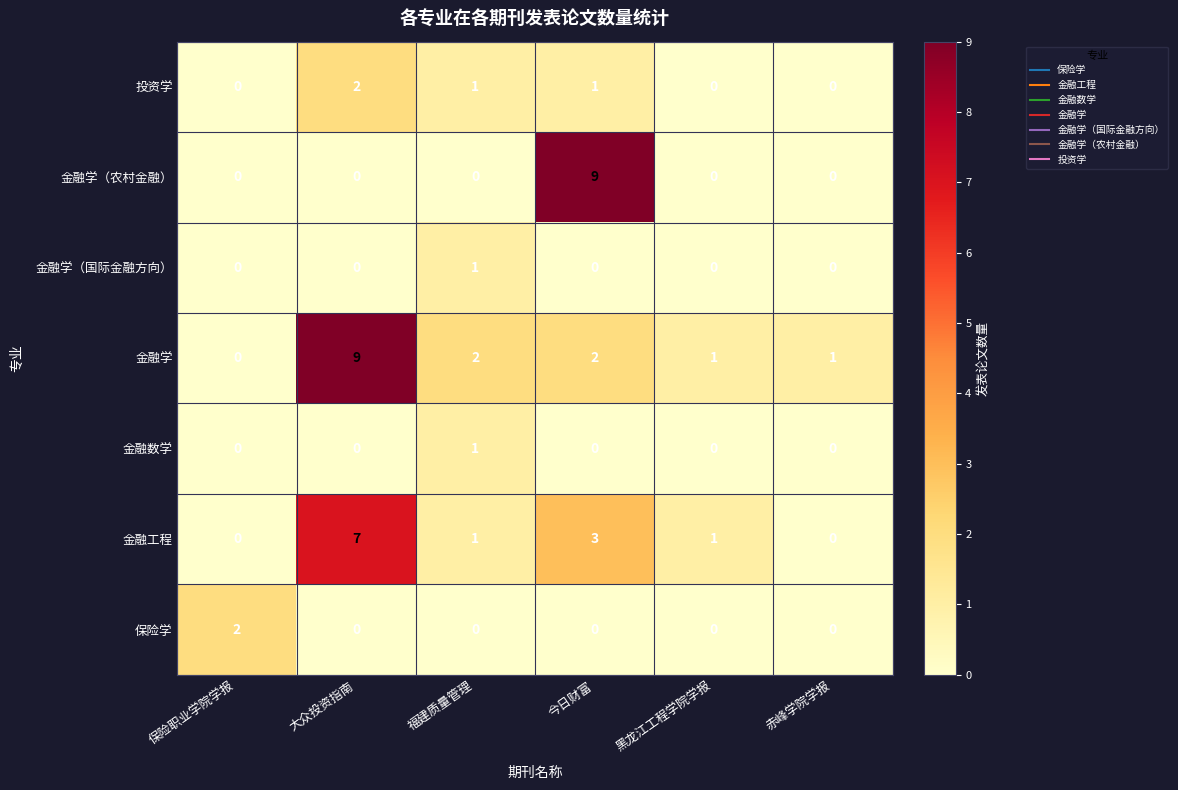

Which series has the largest total across all categories?

金融学